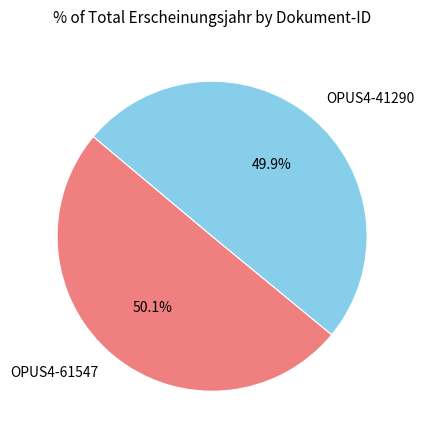

How many segments does this pie chart have?

2